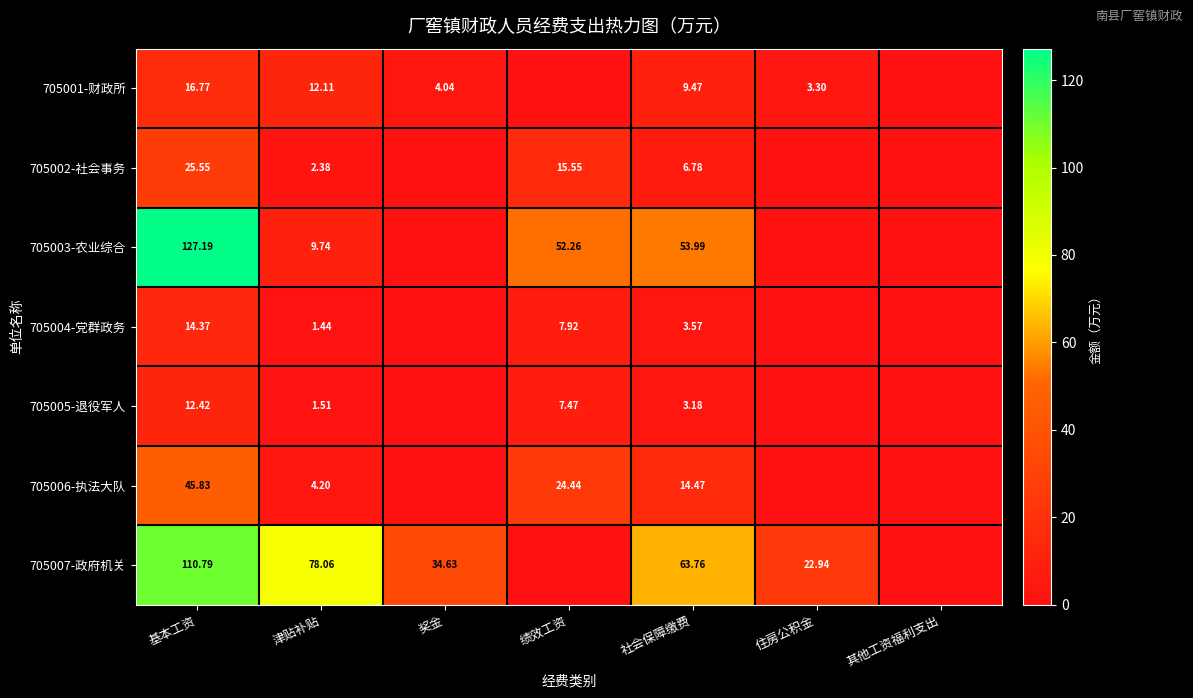

What is the difference between the 705003-农业综合 values at 住房公积金 and 津贴补贴?

9.7